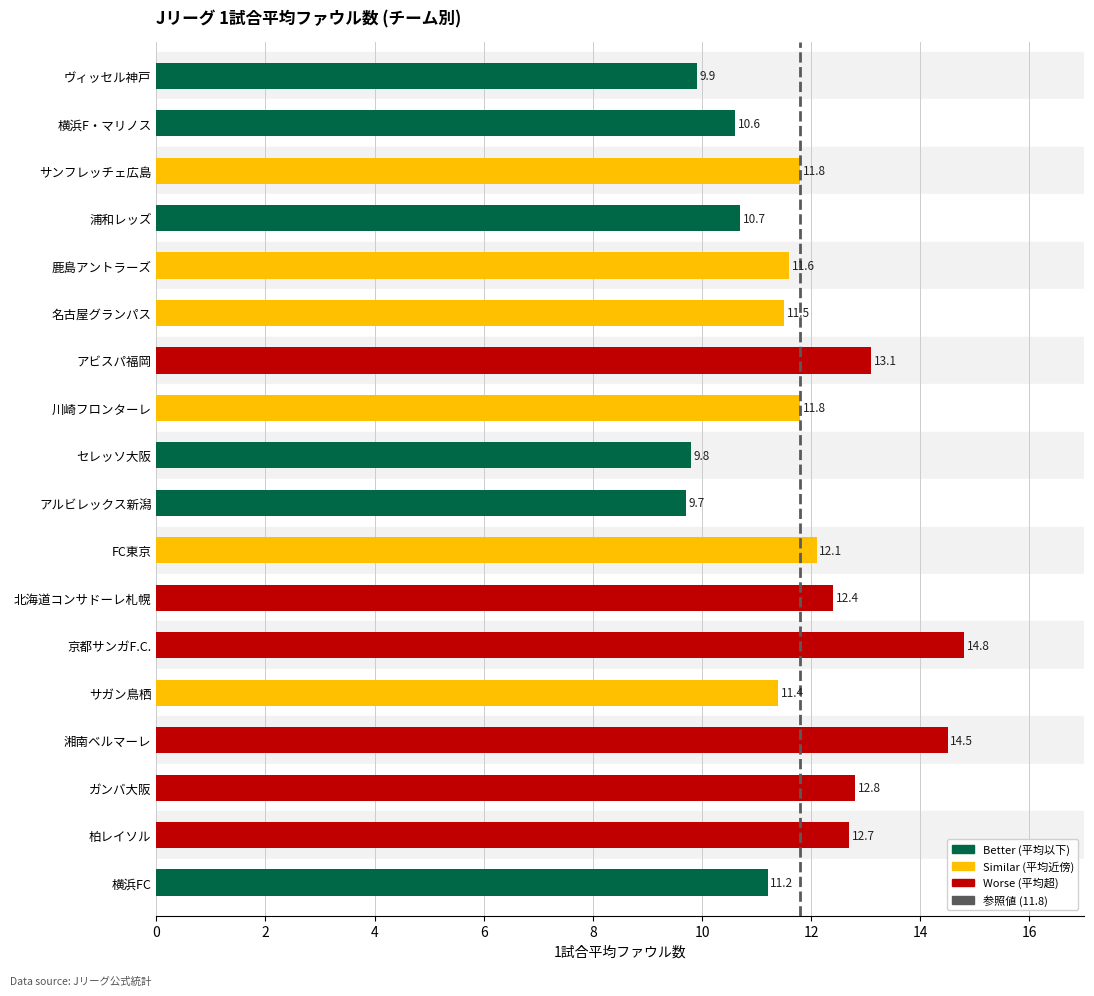

Where is the data nearest to the value 12?

FC東京